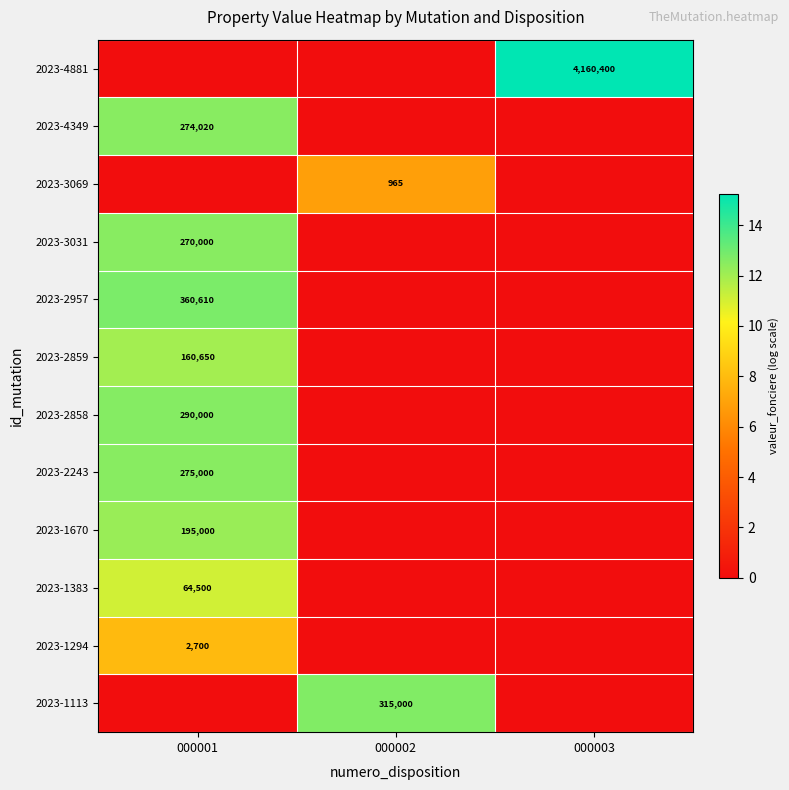

True or false: 2023-1294 has a value of 632 at 000001.

False